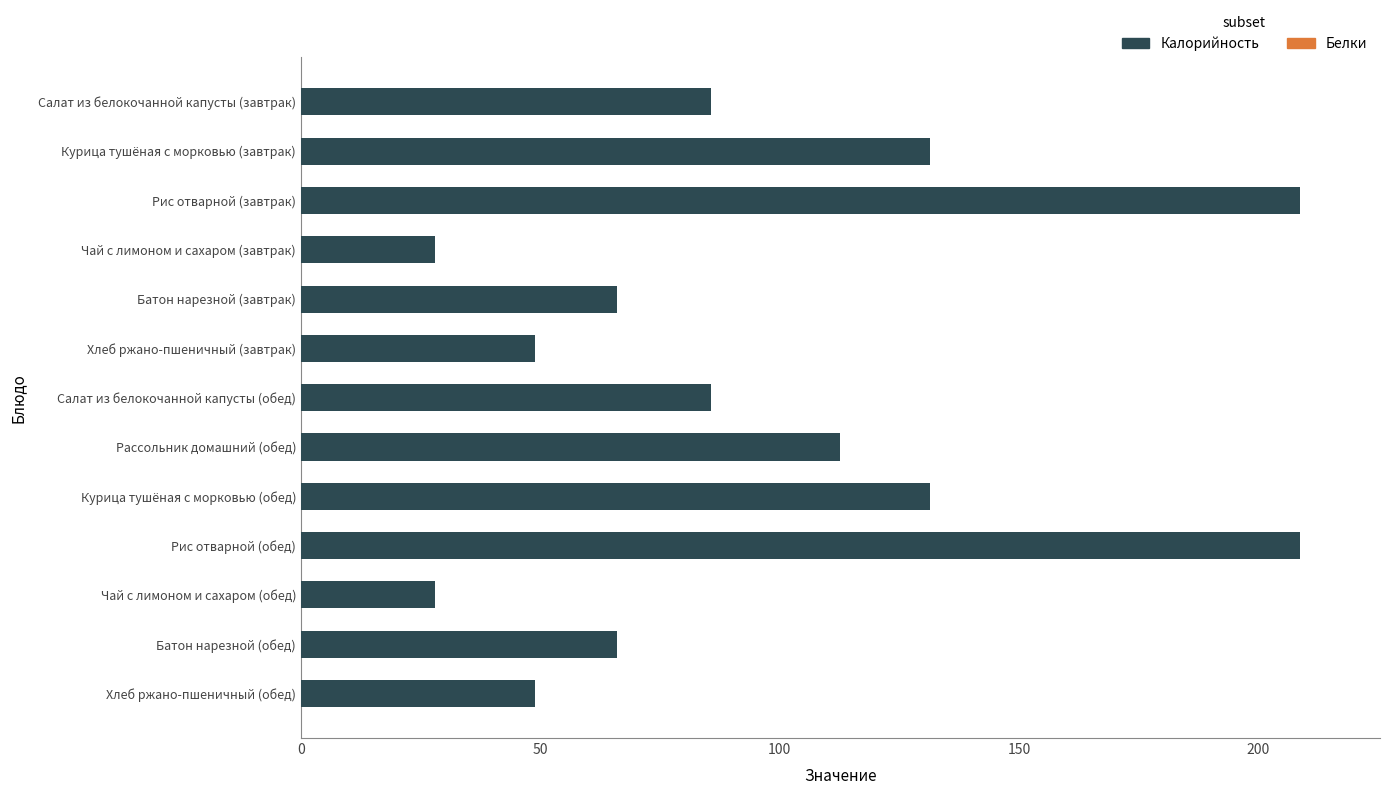

At Хлеб ржано-пшеничный (обед), list the series in order from smallest to largest.

Белки, Калорийность